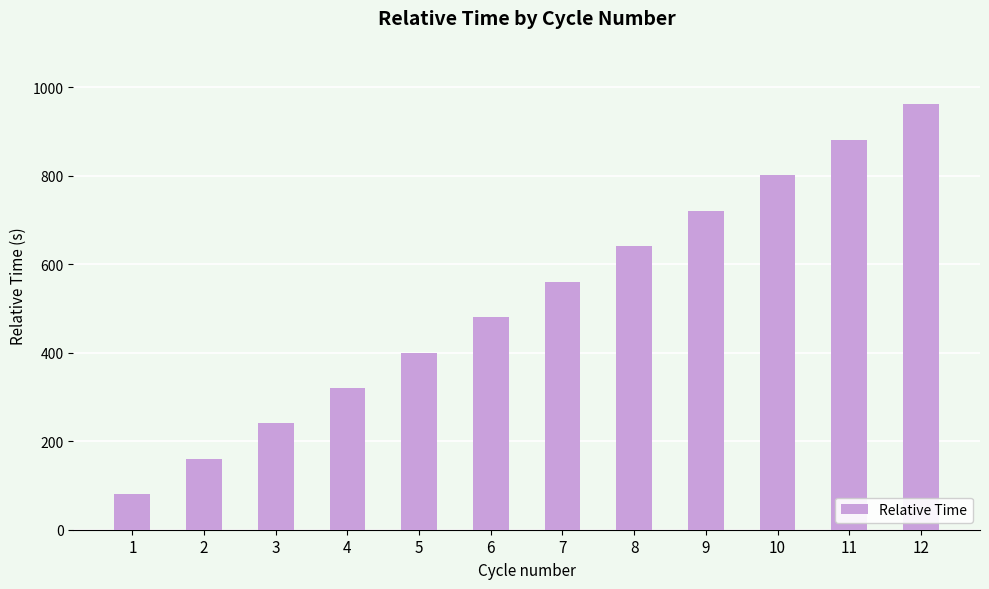

The value at 8 is 640.6. True or false?

True